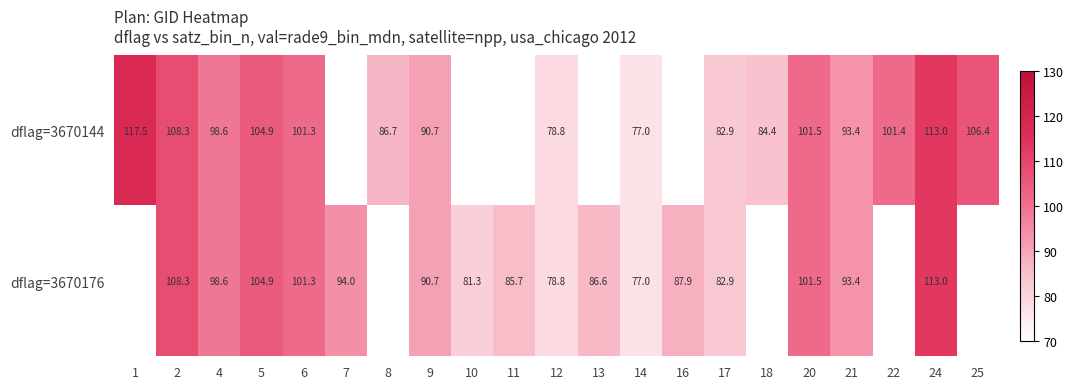

At which category is the sum across all series the highest?

24